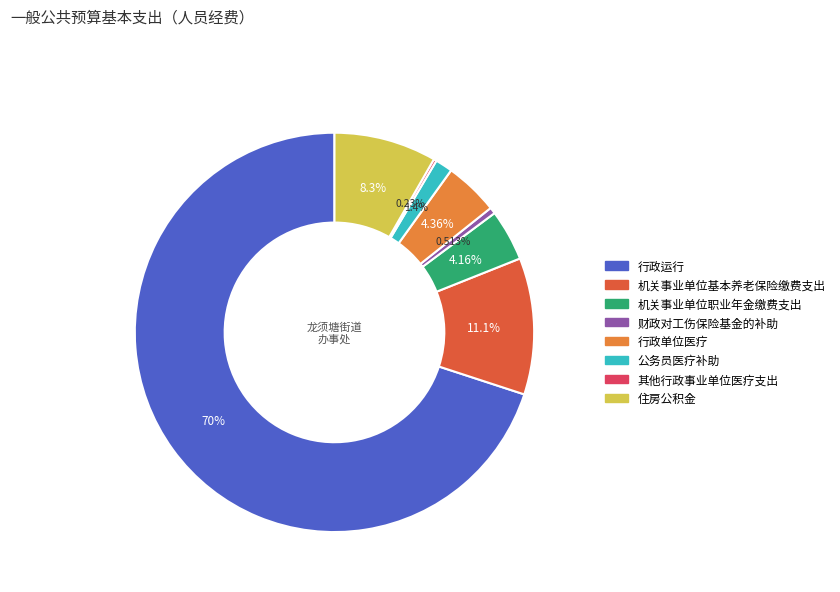

What is the ratio of the value at 行政单位医疗 to the value at 住房公积金?

0.5